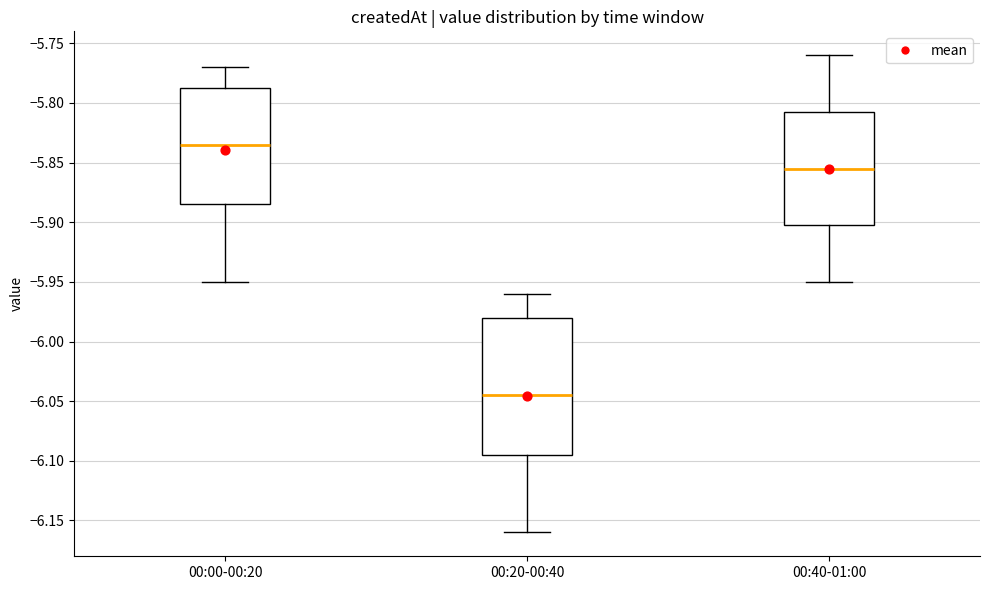

Which box is the tallest, from its lower edge to its upper edge?

00:20-00:40